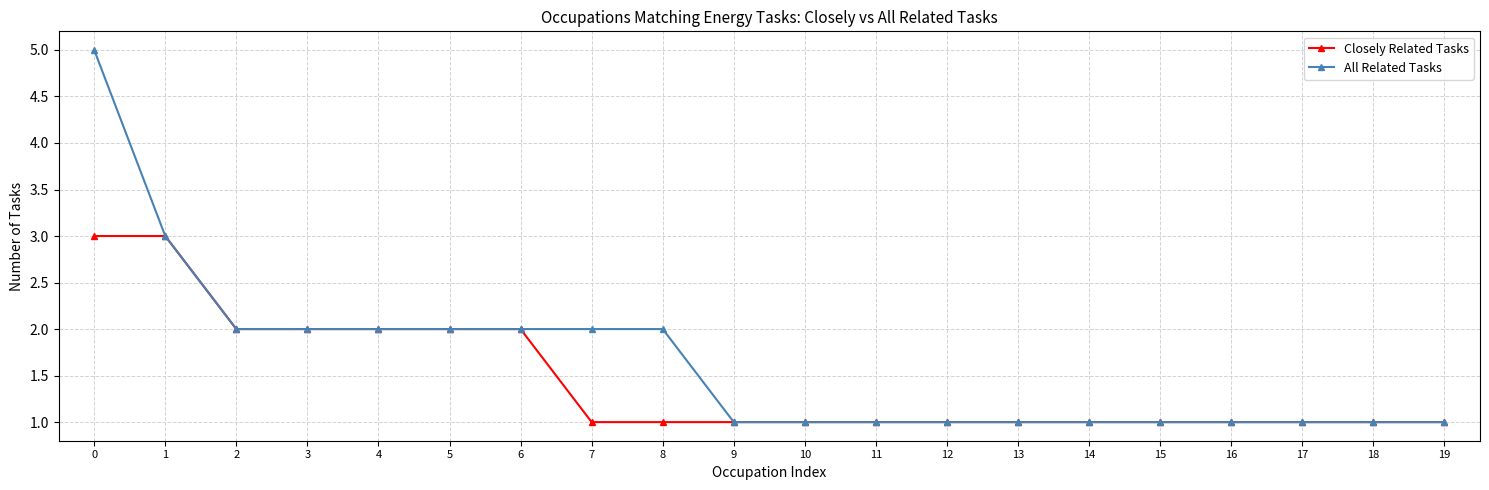

What is the greatest value displayed?

5